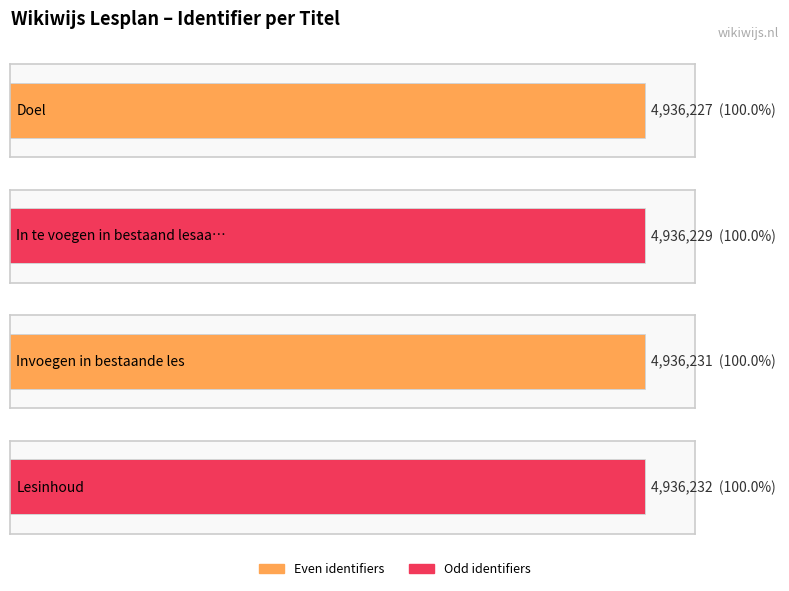

Between In te voegen in bestaand lesaanbod and Doel, which is larger?

In te voegen in bestaand lesaanbod